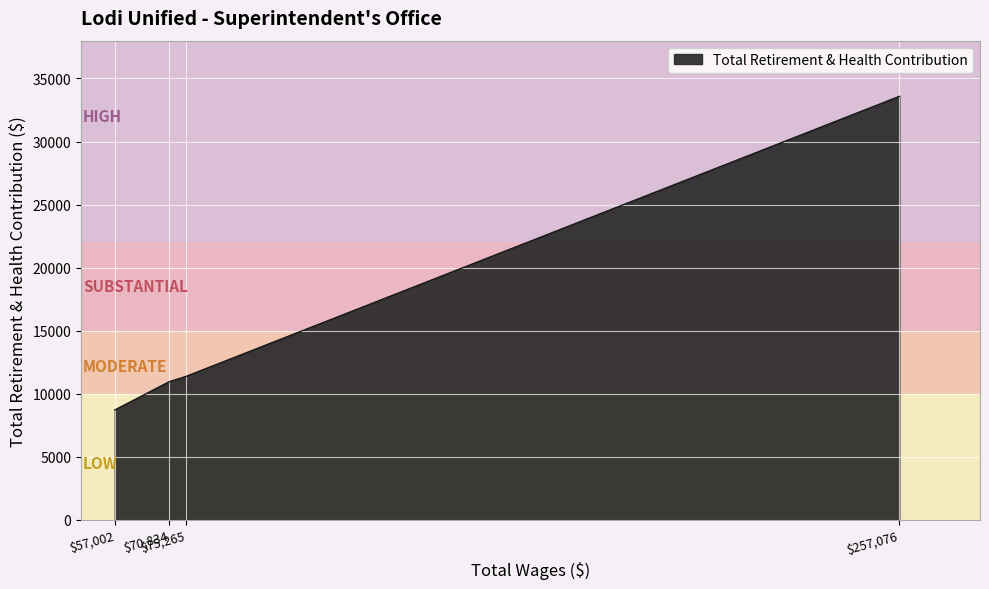

What is the minimum value shown in the chart?

8699